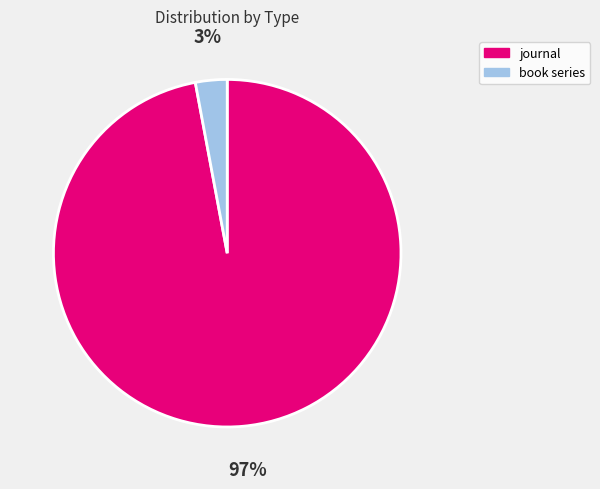

Which category has the smallest portion of the pie?

book series